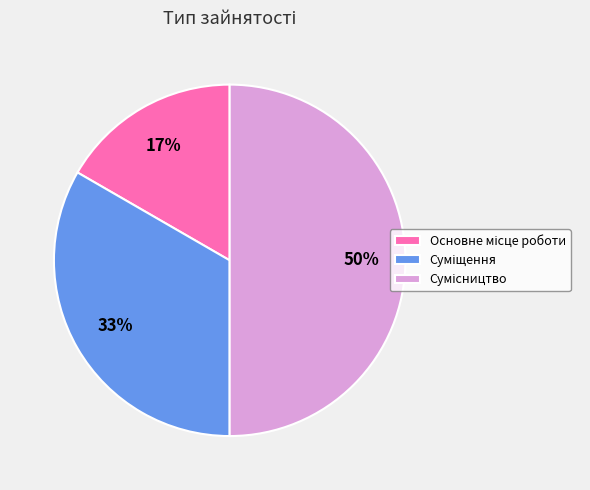

To the nearest percent, what is the average slice percentage?

33%